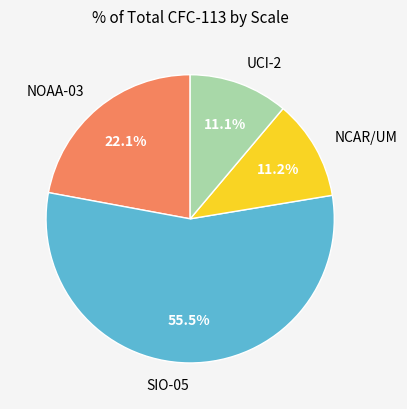

The NCAR/UM slice represents 11% of the pie. True or false?

True